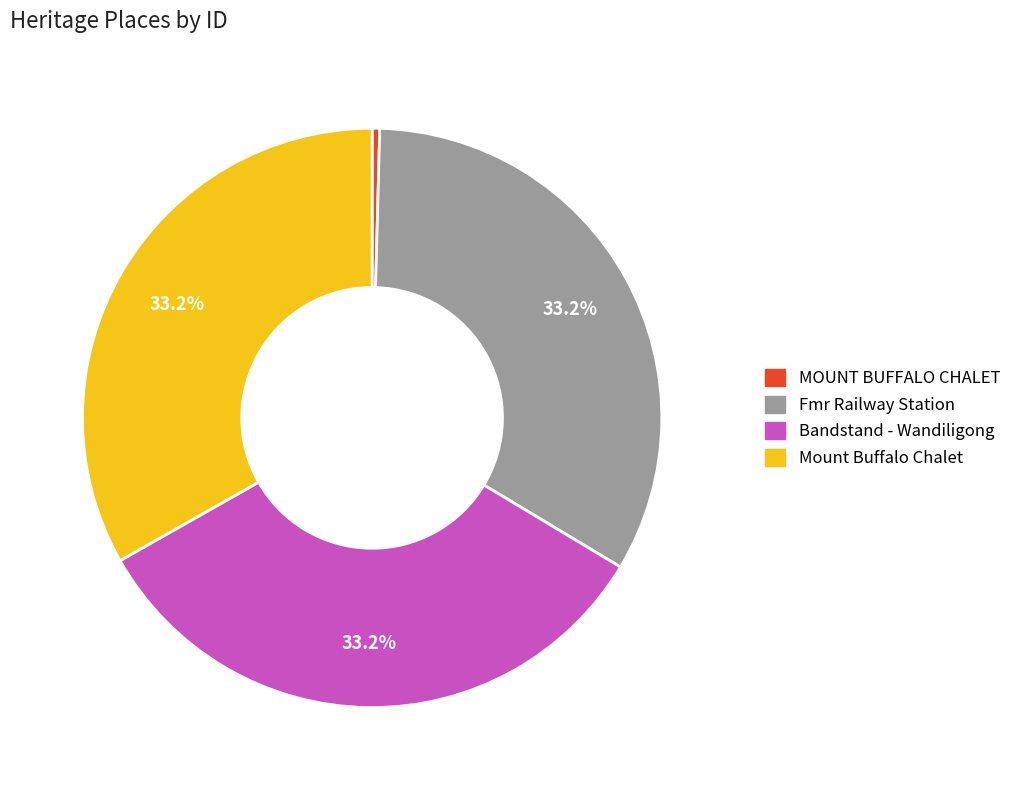

True or false: Bandstand - Wandiligong accounts for 18% of the total.

False